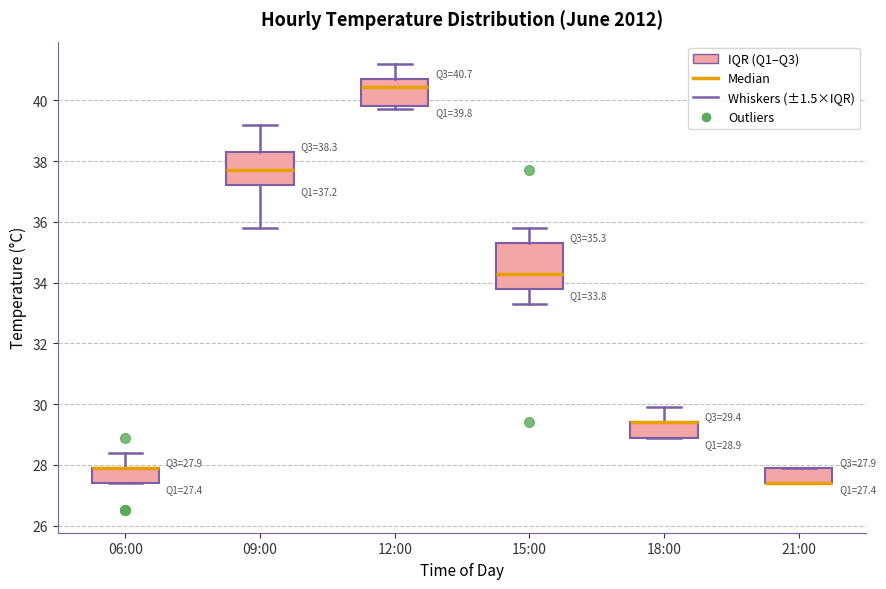

Comparing the boxes themselves (not the whiskers), which one is the tallest?

15:00